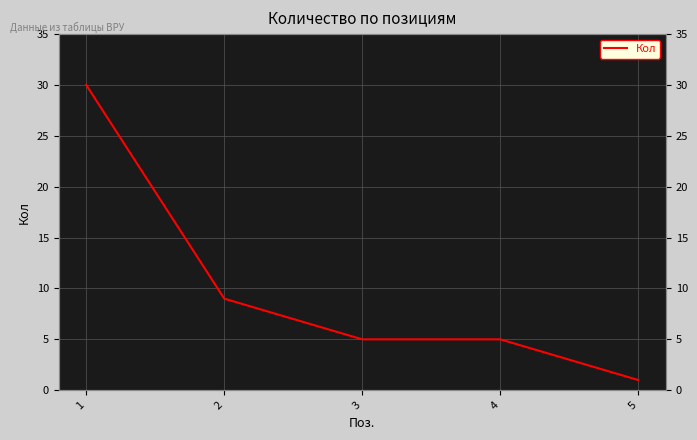

Rank the categories by value from lowest to highest.

5, 3, 4, 2, 1